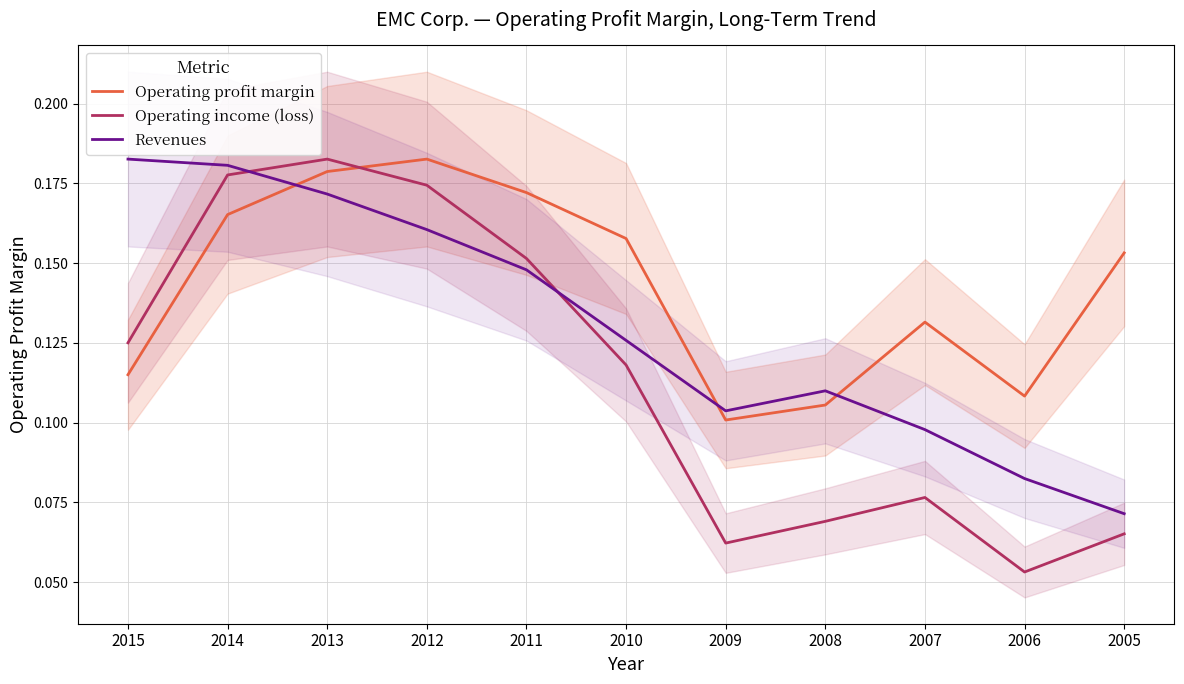

How many distinct data groups are displayed?

3